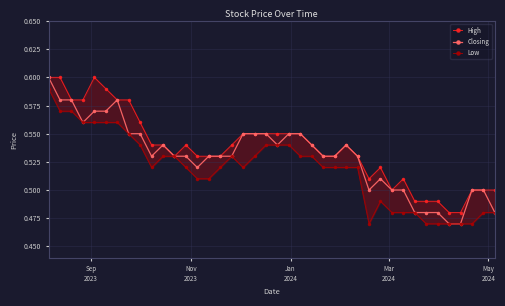

Does the chart have visible grid lines?

Yes